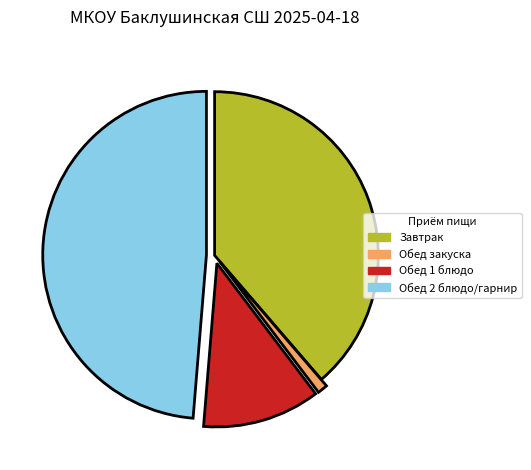

Is it true that Обед 1 блюдо is 6% of the pie?

False